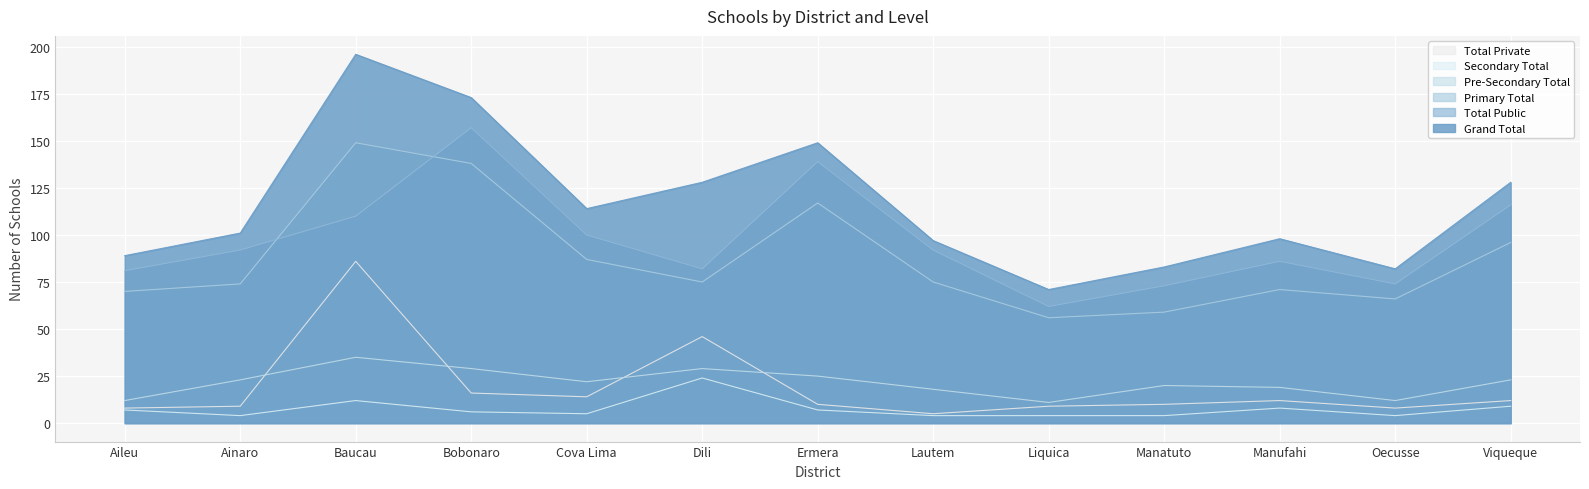

What is the label of the 1st point from the left?

Aileu